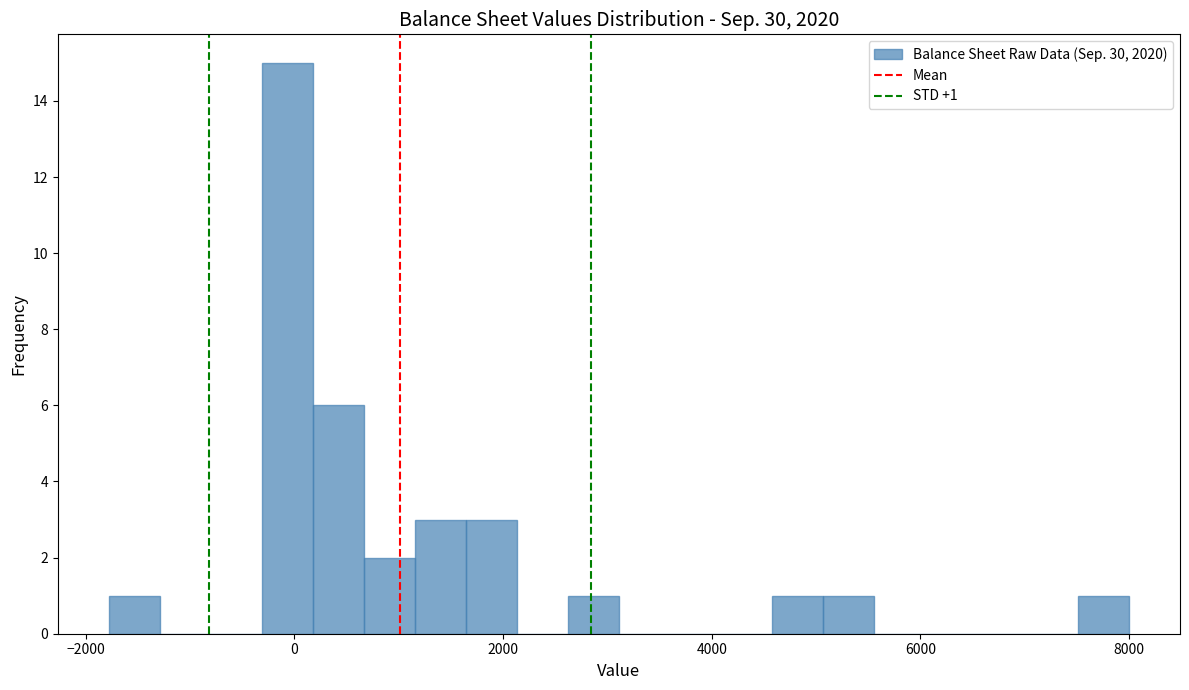

Read against the x-axis, roughly where is the centre of the tallest bar?

0